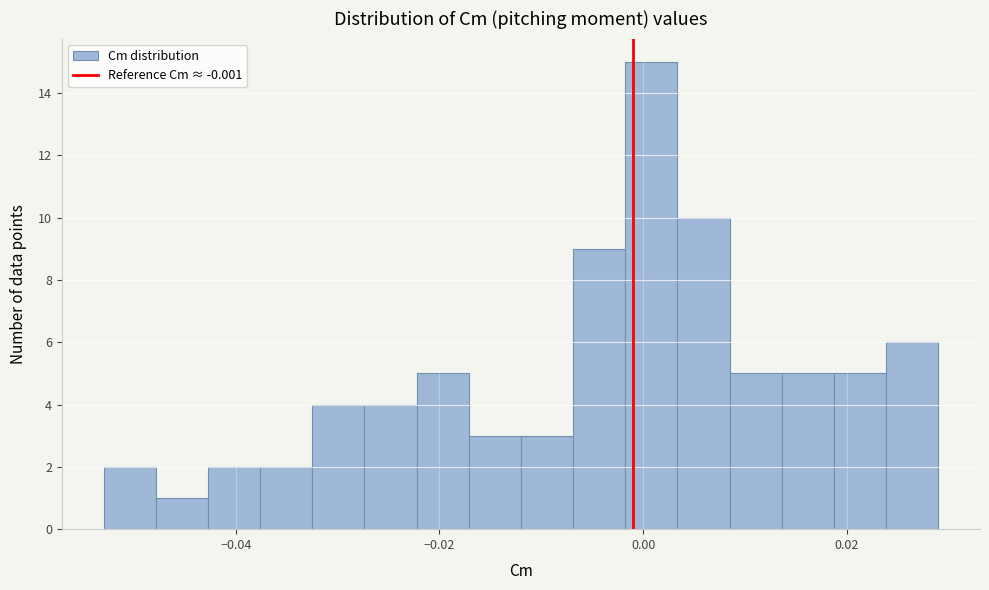

Around what value on the x-axis is the tallest bar? Give the approximate position of its centre, as read against the axis.

0.000